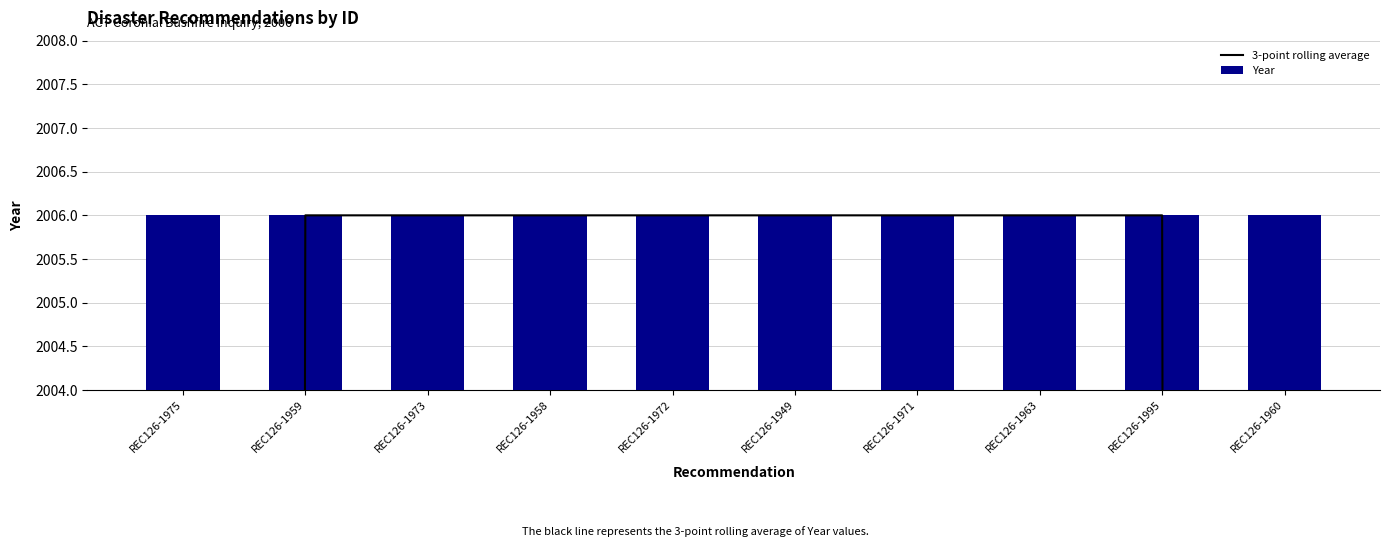

What is the label of the 4th bar from the right?

REC126-1971